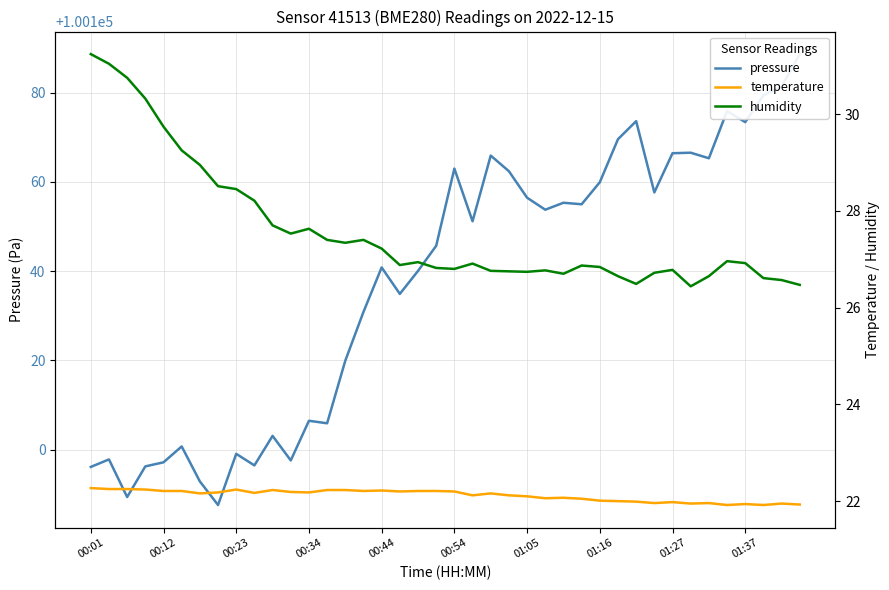

What are all the series names shown in the legend?

pressure, temperature, humidity